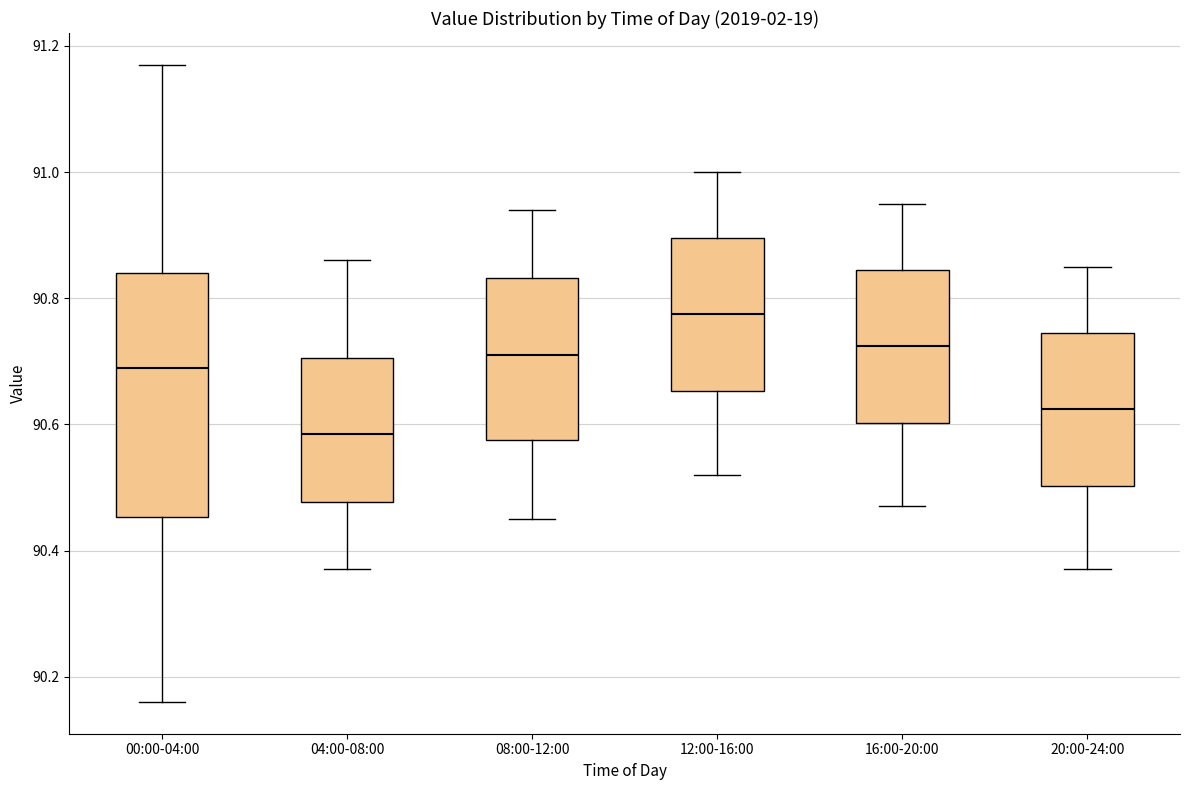

Which box has the highest median line?

12:00-16:00